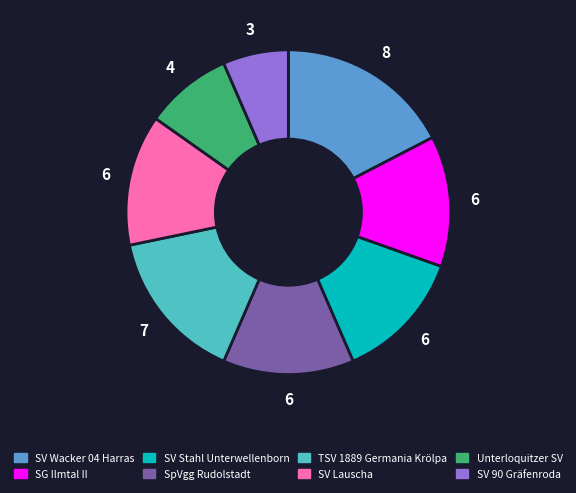

How many segments does this pie chart have?

8